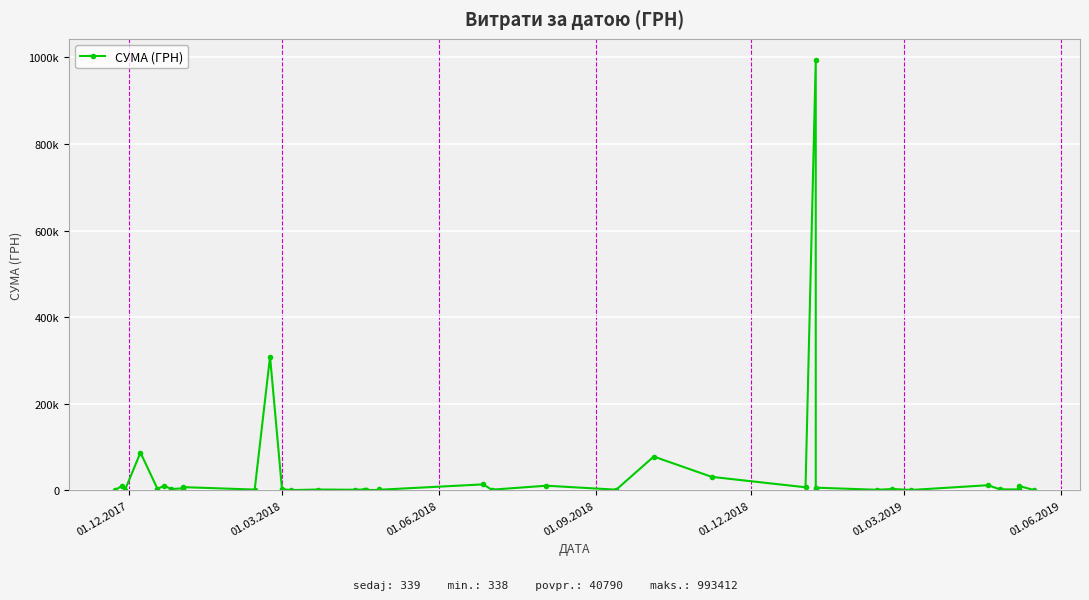

True or false: there are more than 0 points higher than both neighbors.

True